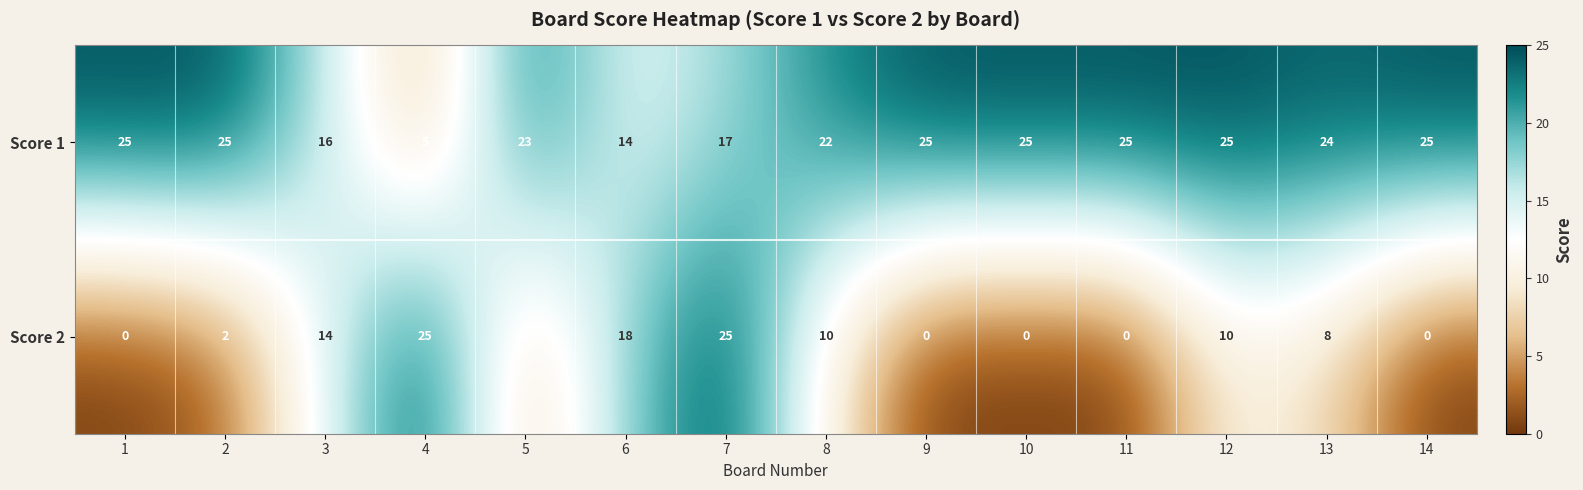

Rank the series by their average value, from highest to lowest.

Score 1, Score 2